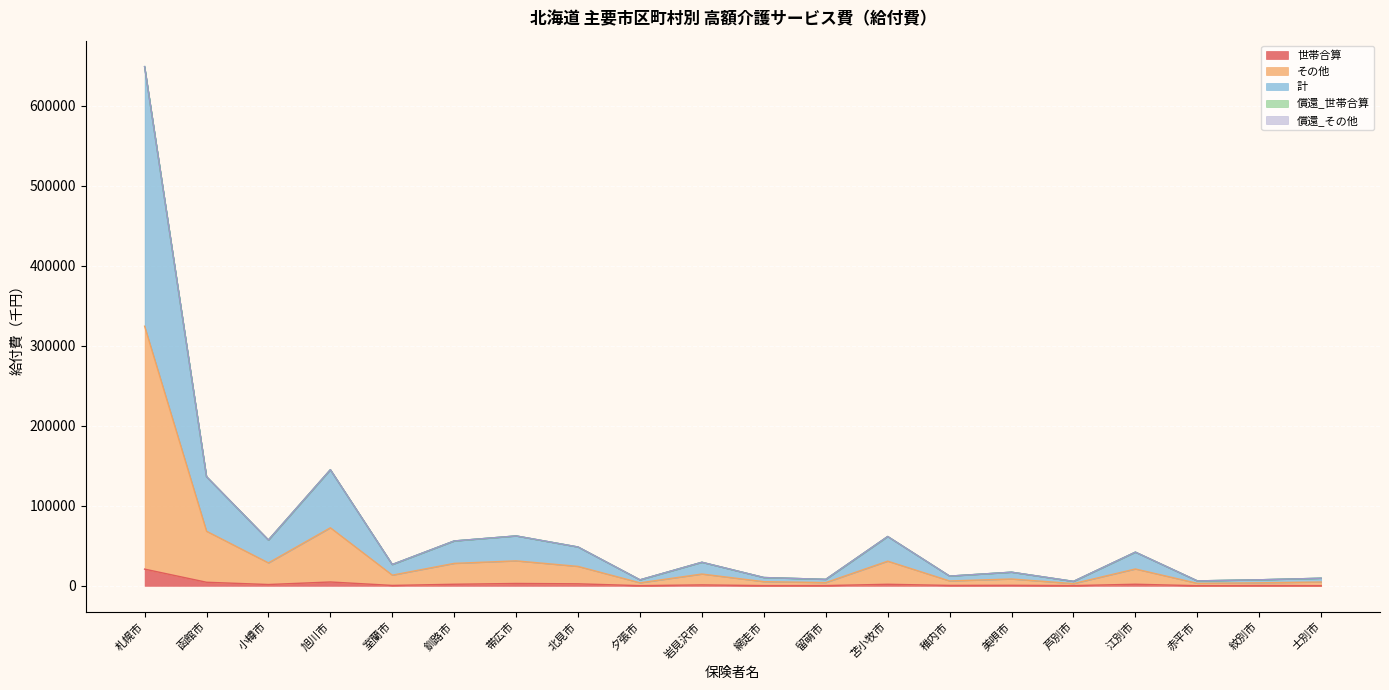

What is the label of the 7th point from the left?

帯広市